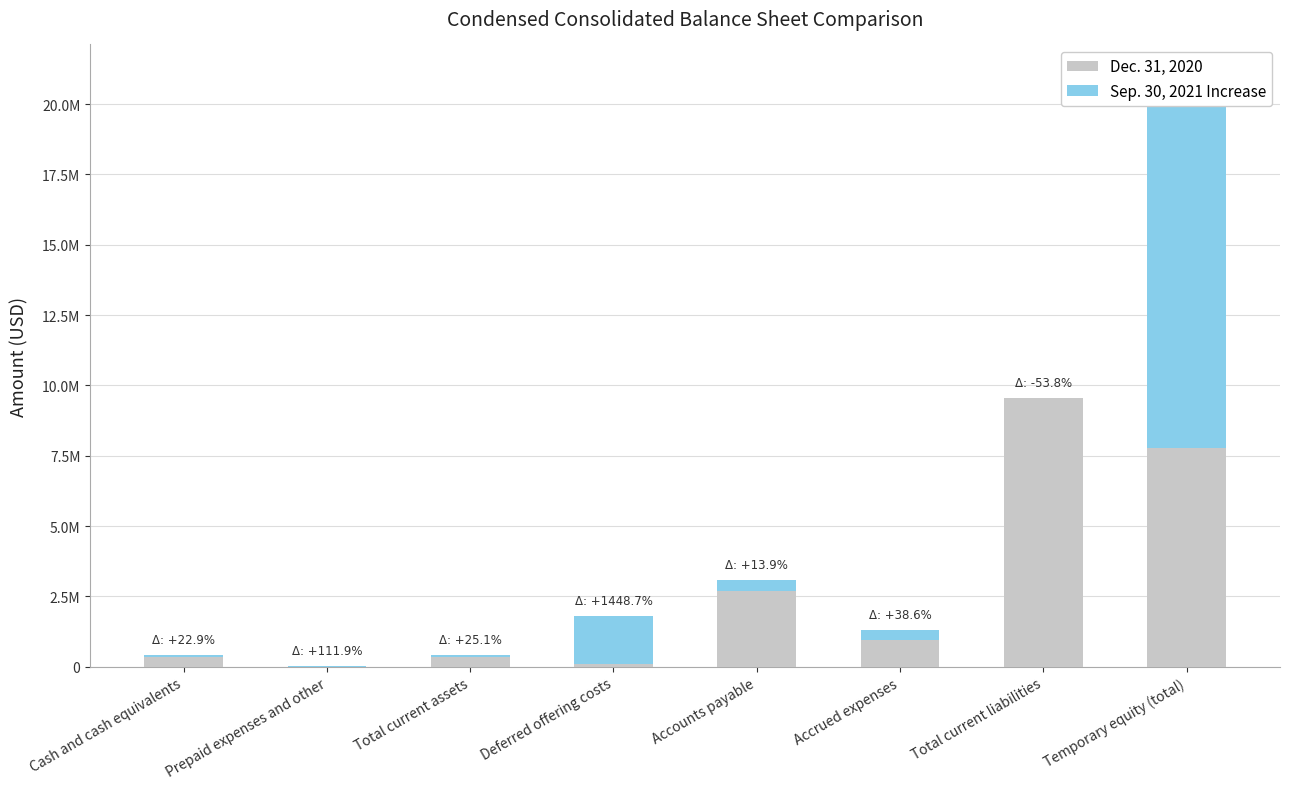

What is the average value of the Dec. 31, 2020 series?

2725035